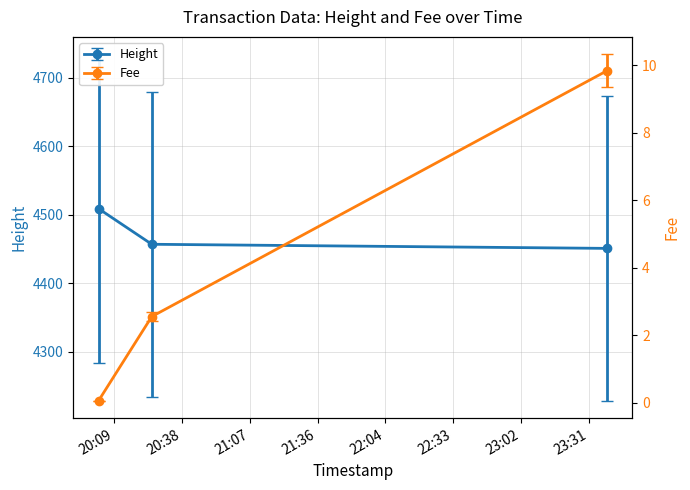

True or false: Height has a value of 4509.0 at 2019-01-22 20:03:05.

True